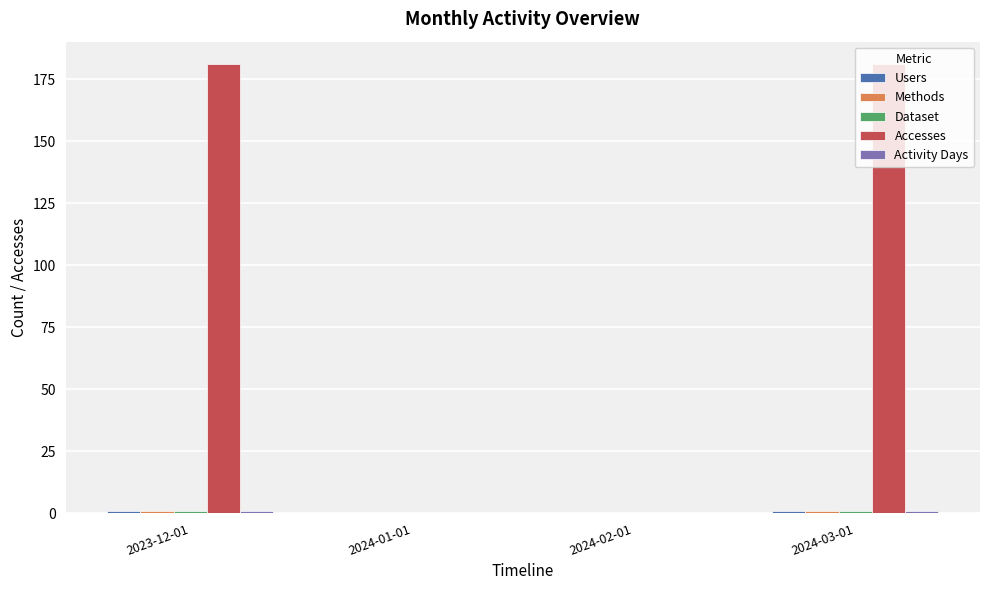

Which series has the largest total across all categories?

Accesses